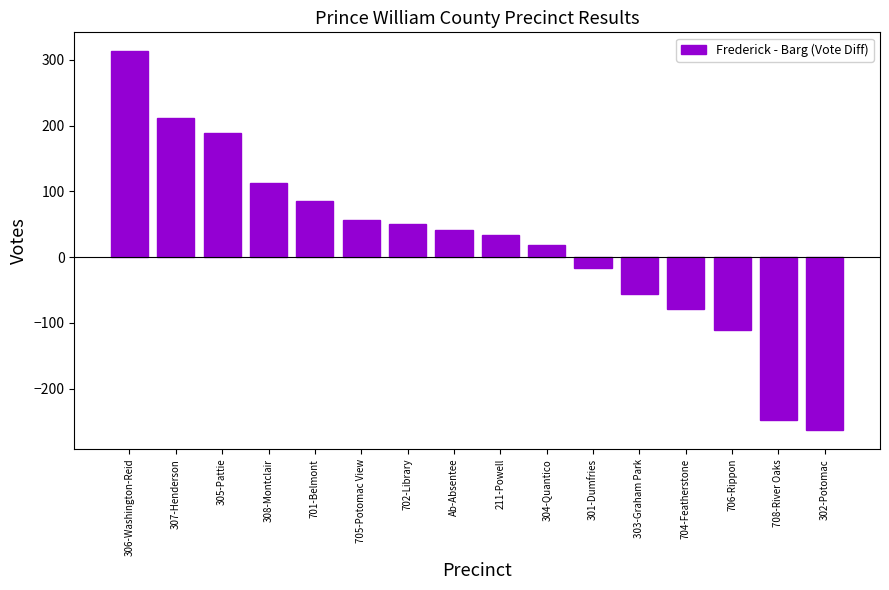

What position from the right is 302-Potomac?

1